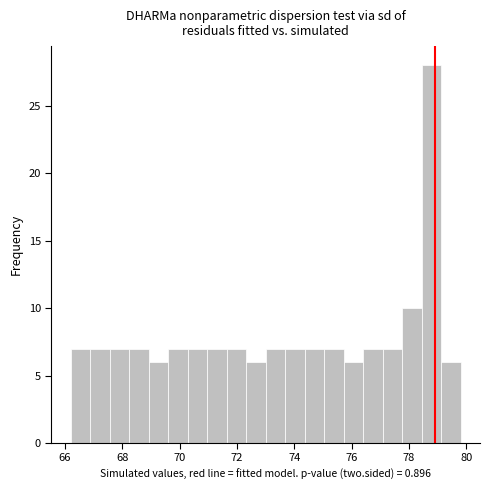

Around what value on the x-axis is the tallest bar? Give the approximate position of its centre, as read against the axis.

78.8